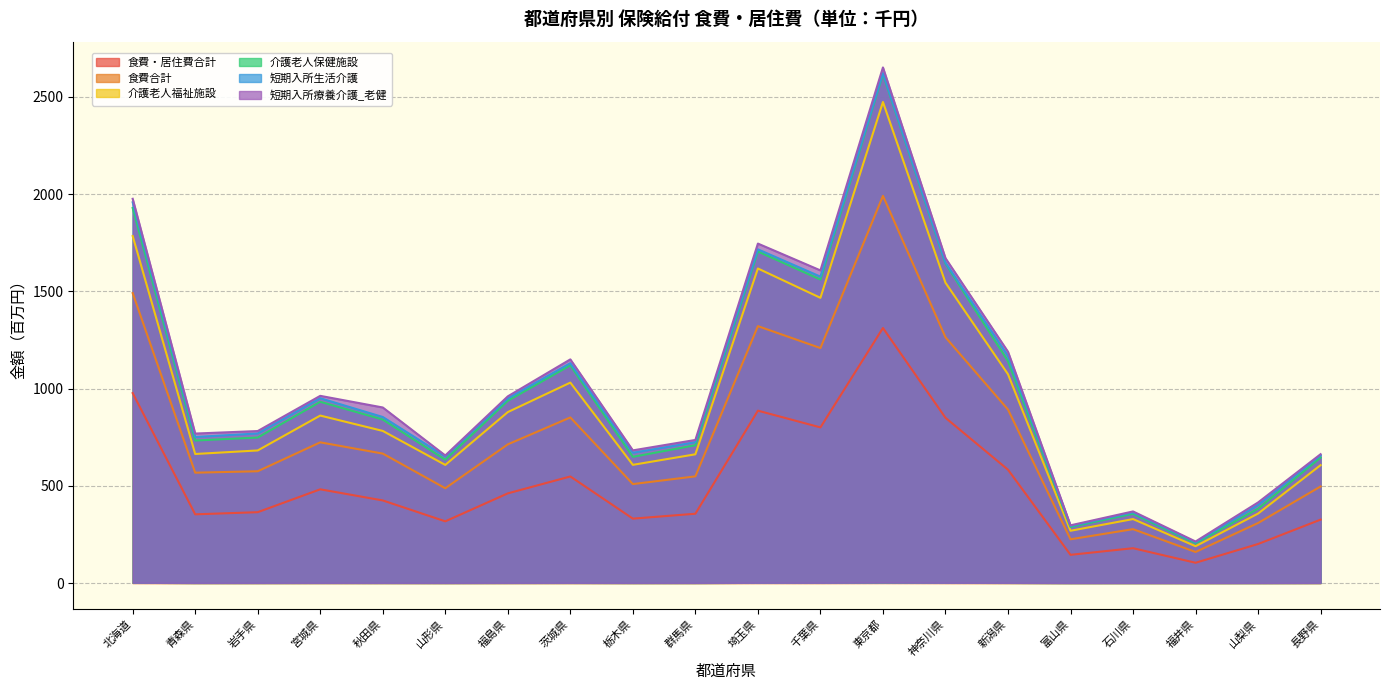

At which category is the sum across all series the highest?

東京都